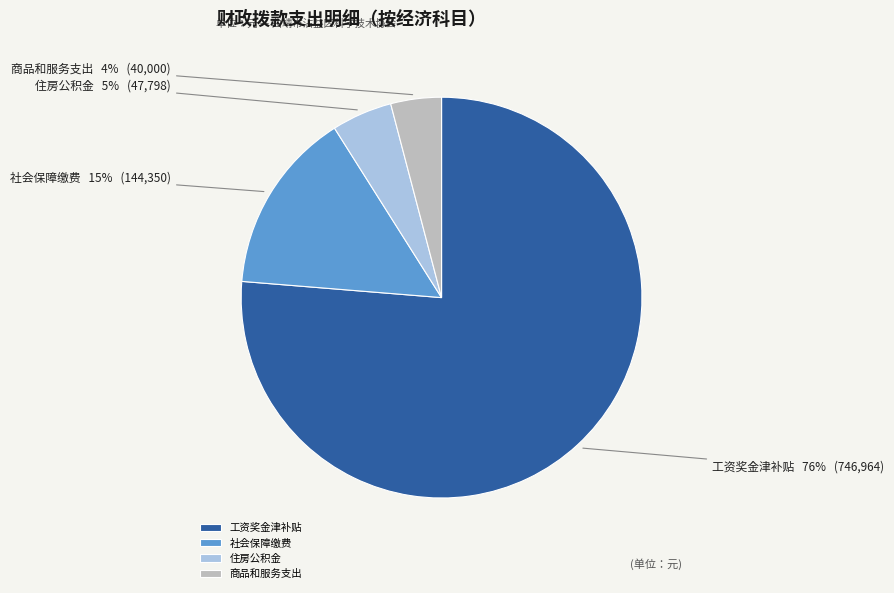

Do 住房公积金 and 商品和服务支出 together represent more than half of the pie?

No